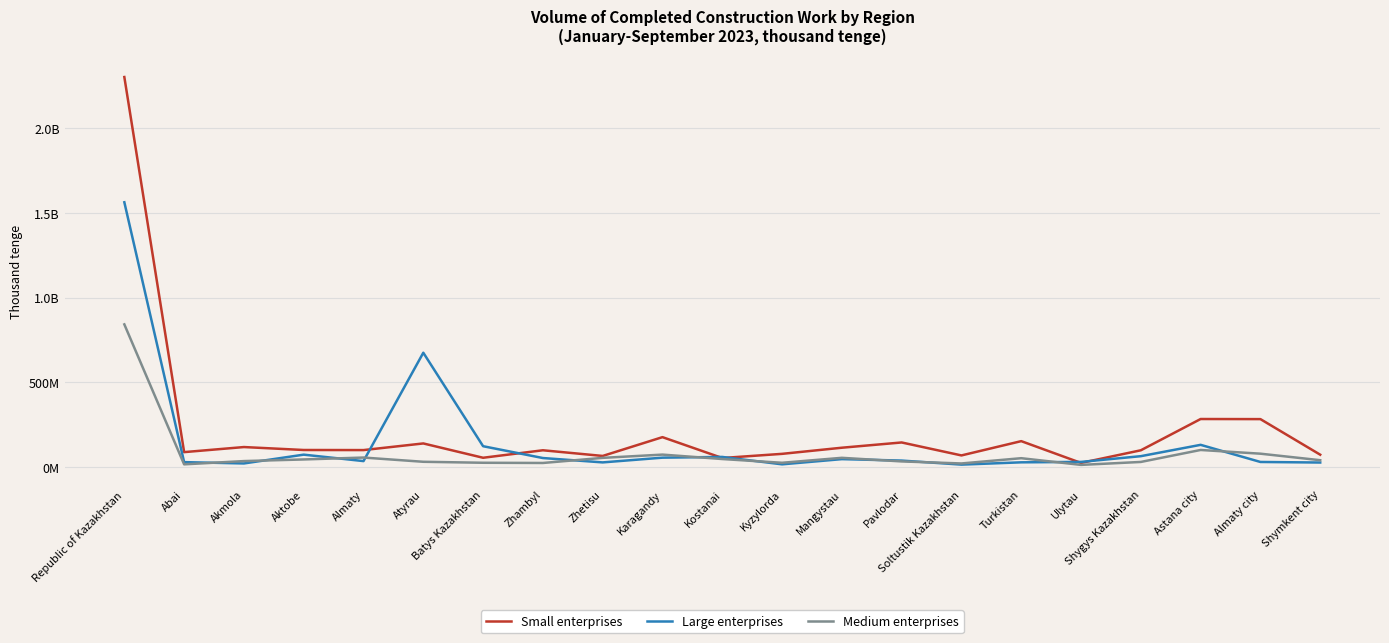

True or false: Medium enterprises and Small enterprises cross at least once.

False